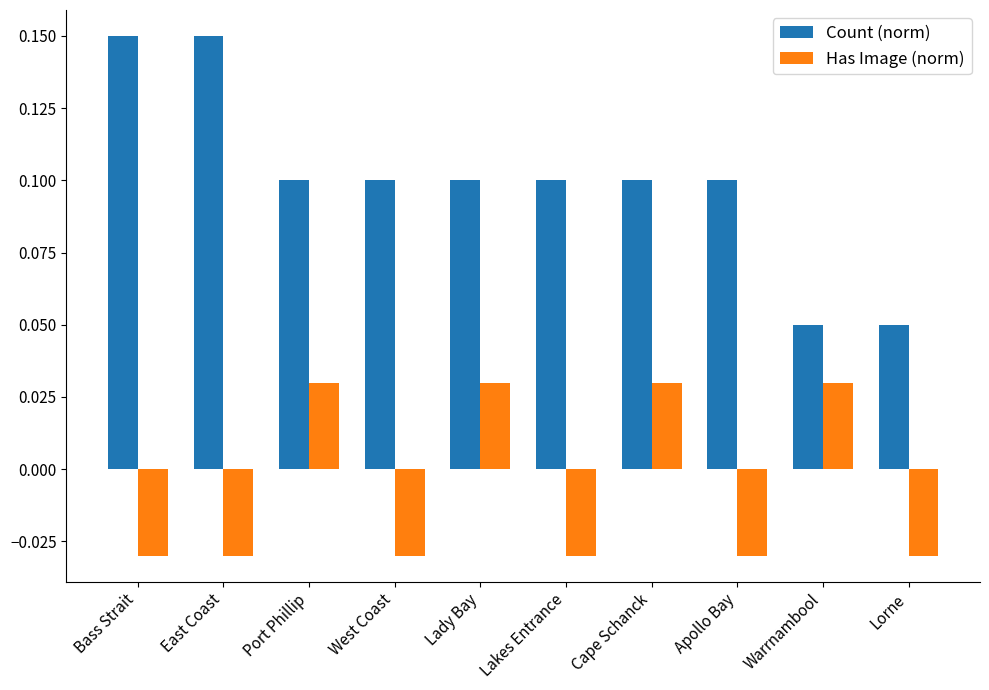

True or false: Count (norm) has a value of 0.1 at Lorne.

True